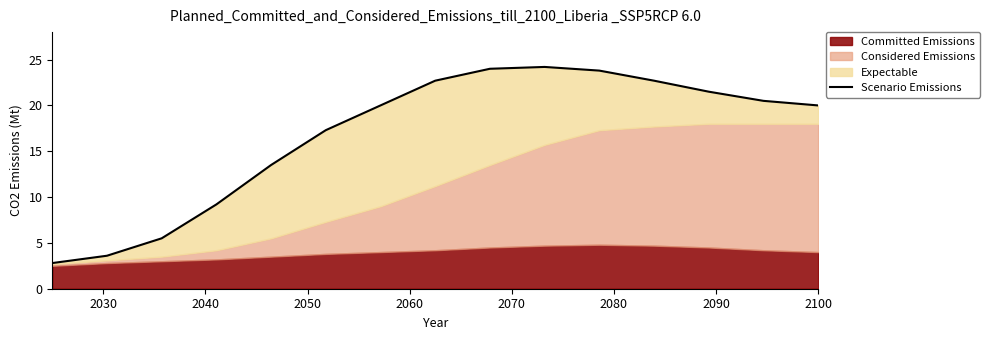

What is the minimum value shown in the chart?

2.8